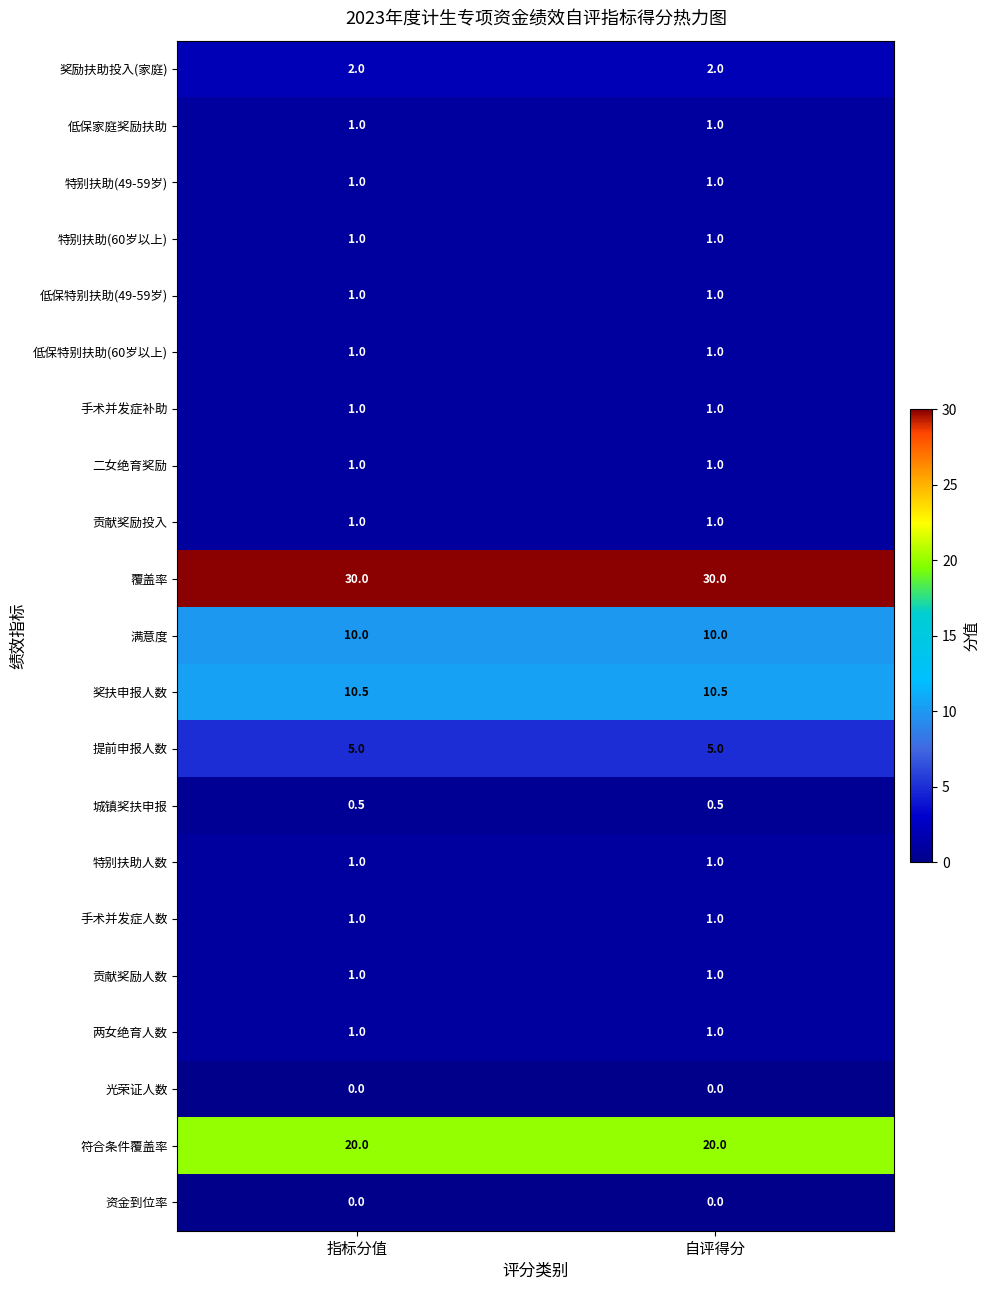

What is the difference between the highest and lowest values at 指标分值?

30.0